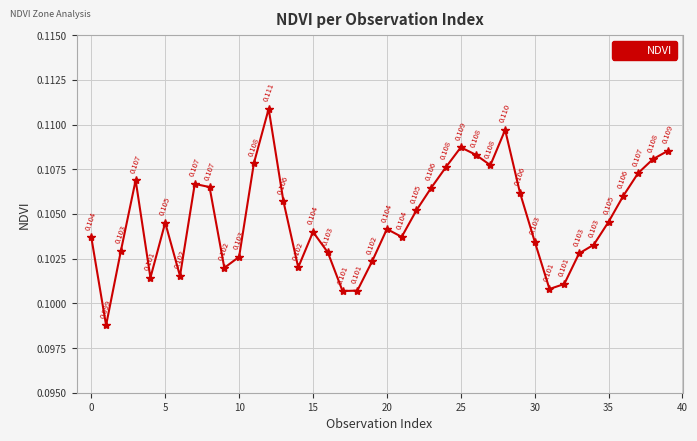

True or false: there are more than 1 points higher than both neighbors.

True